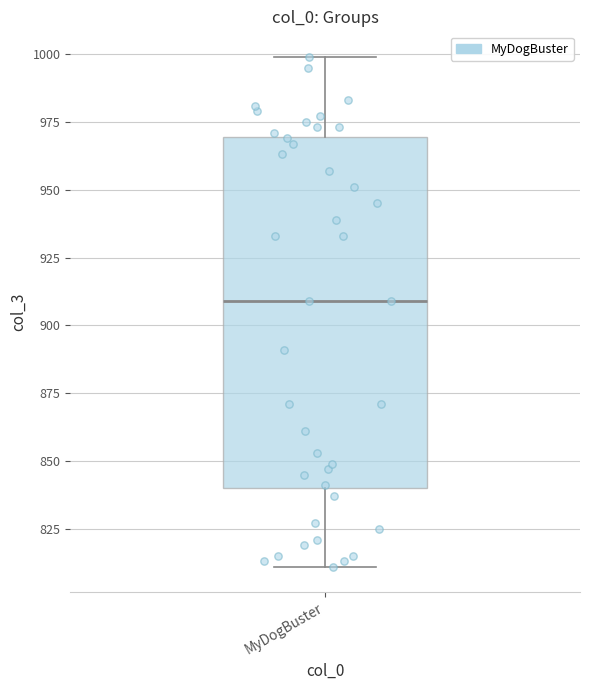

Transcribe this box plot: give where the median line is, the range the box spans, and where the two whiskers end, as read against the y-axis. The values are not printed on the chart, so give them approximately, as read against the axis.

median 910, box 840 to 970, whiskers 810 to 1000